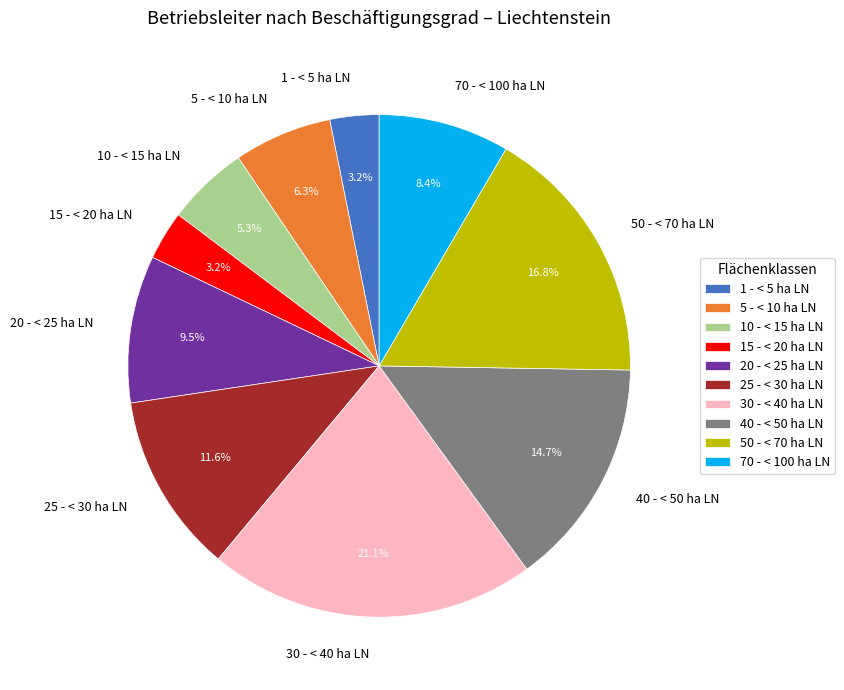

Do 30 - < 40 ha LN and 70 - < 100 ha LN together represent more than half of the pie?

No